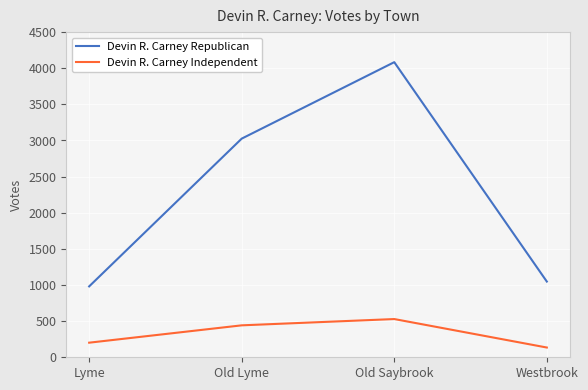

Reading left to right, transcribe all the data shown in this chart.

Devin R. Carney Republican: 981	3026	4084	1048
Devin R. Carney Independent: 202	442	529	135